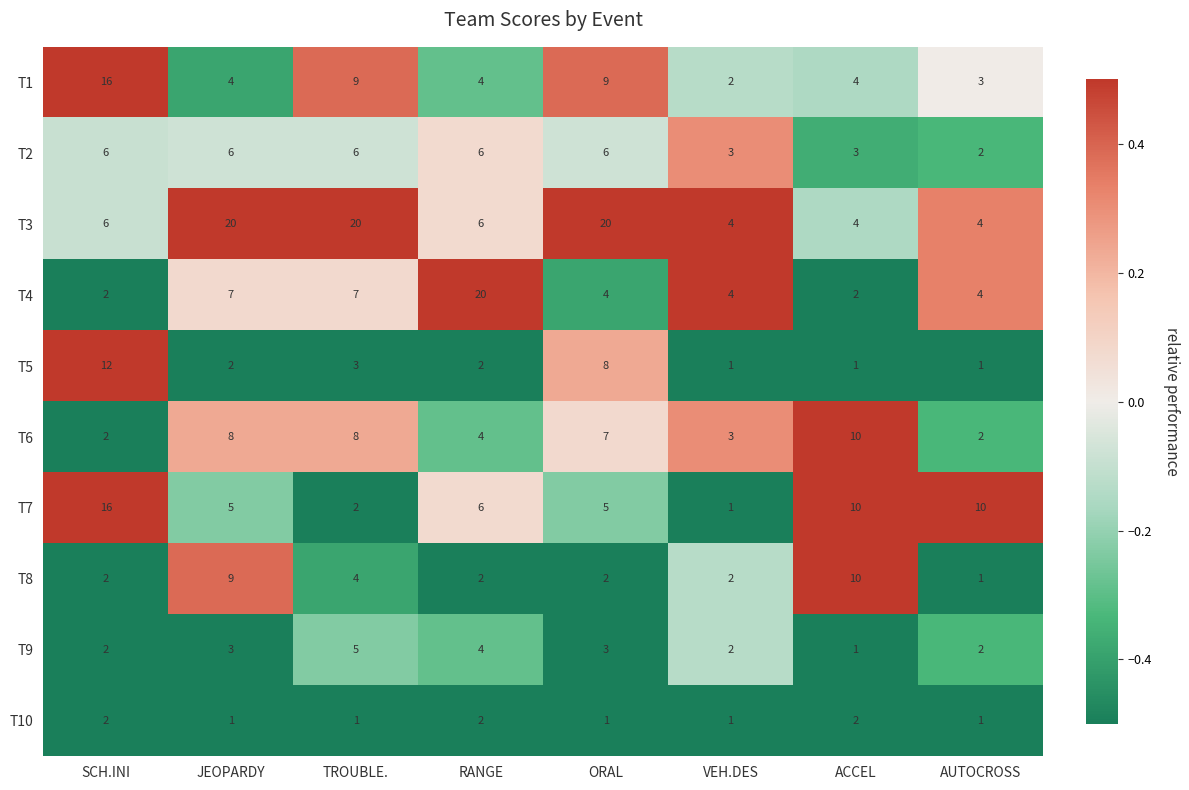

Rank the series at JEOPARDY from highest to lowest value.

T3, T8, T6, T4, T2, T7, T1, T9, T5, T10